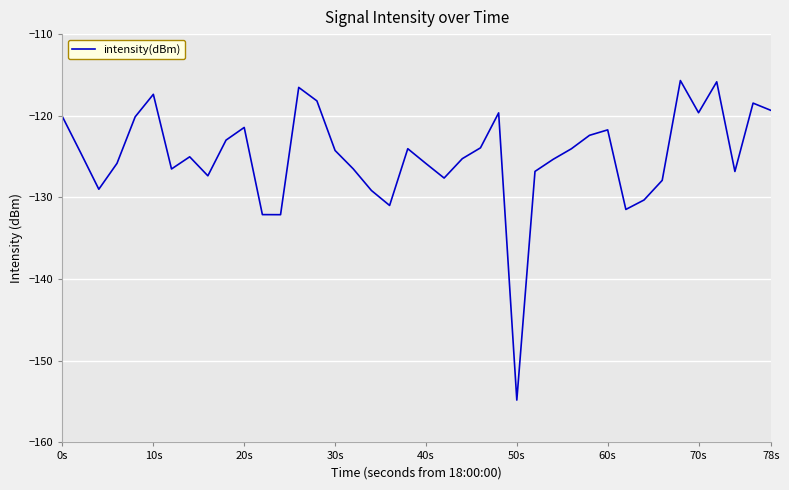

What is the greatest value displayed?

-115.7